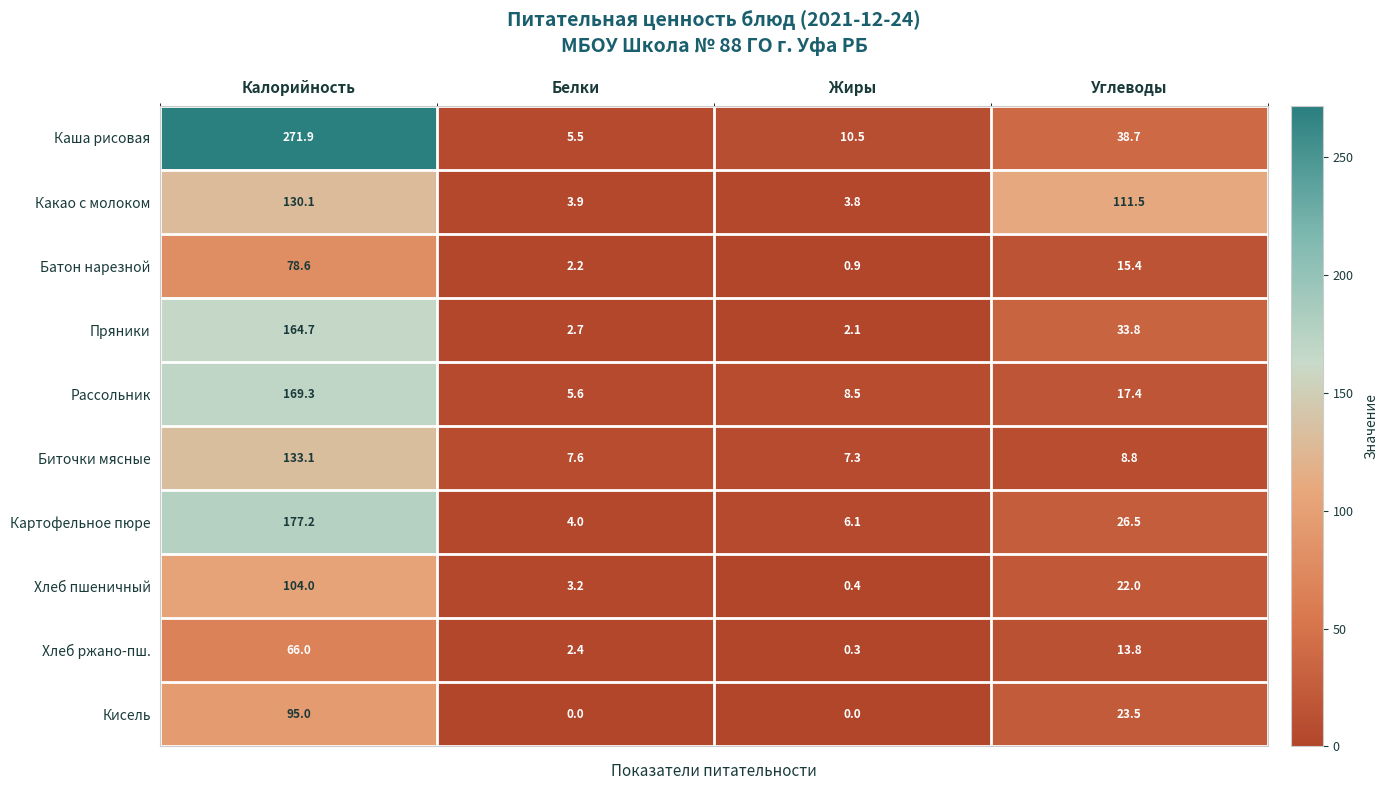

How many categories are shown in the chart?

4